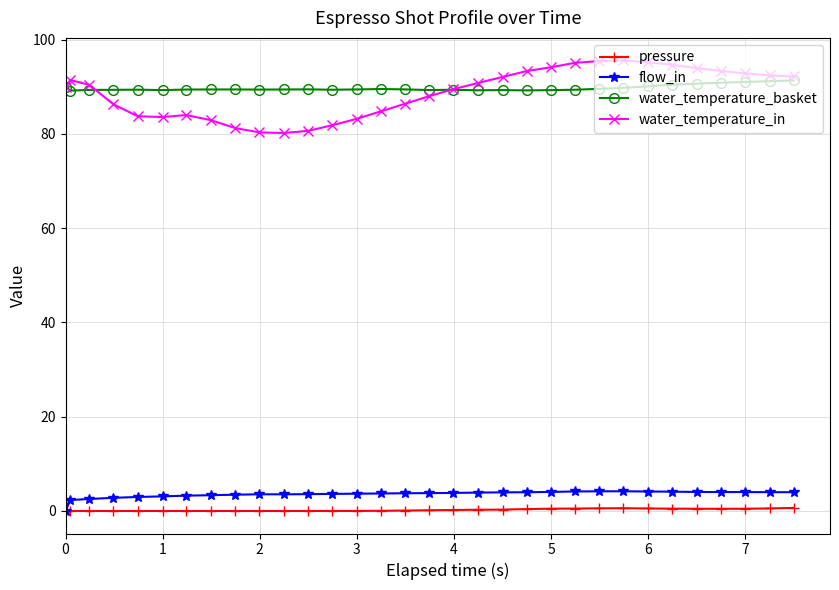

At how many categories does at least one series exceed 15?

32